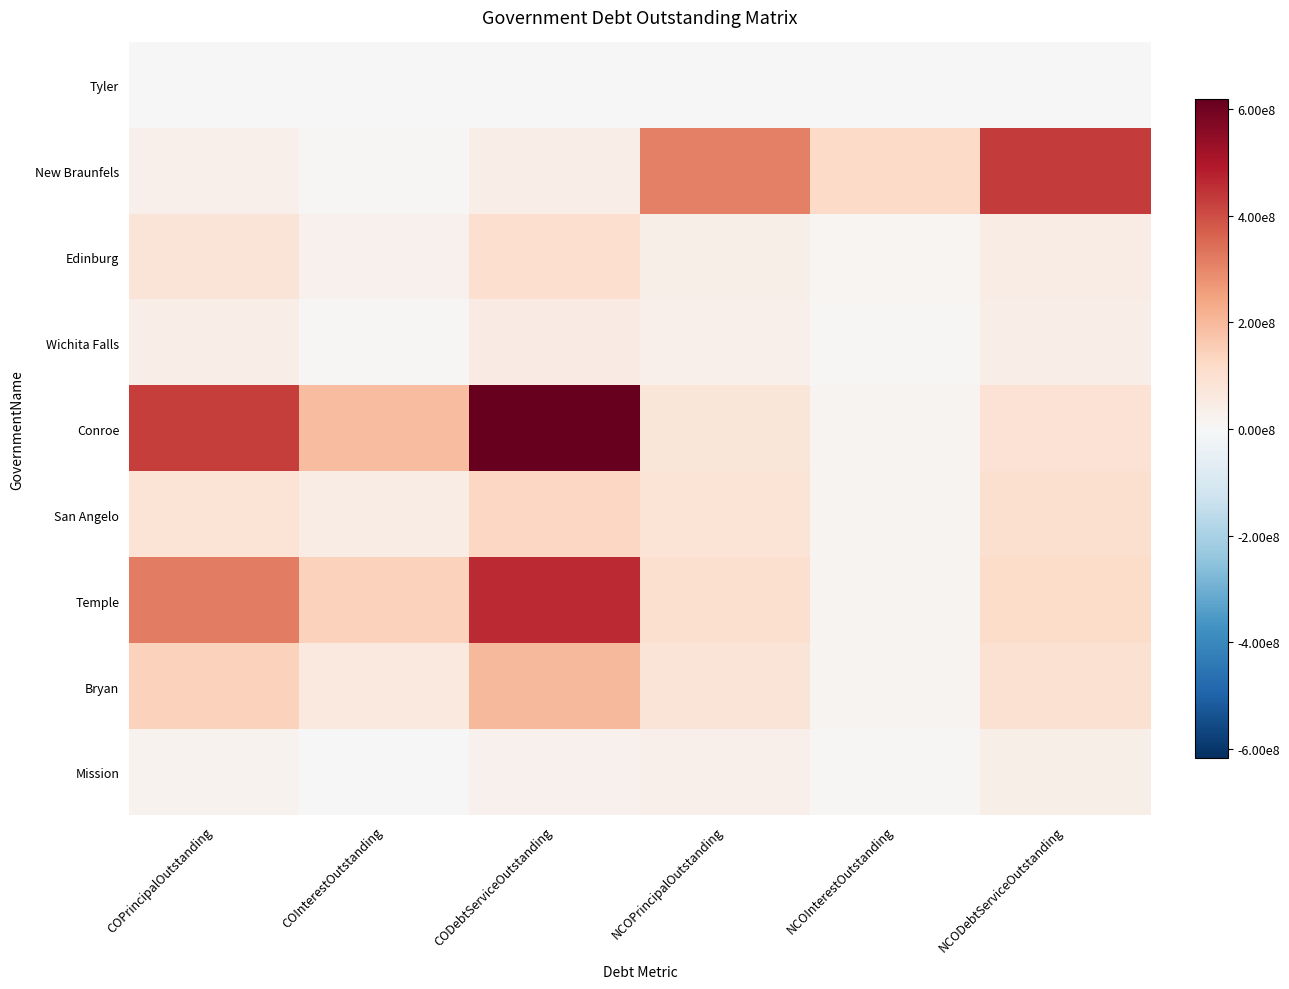

Which series has the largest range (max minus min)?

Conroe